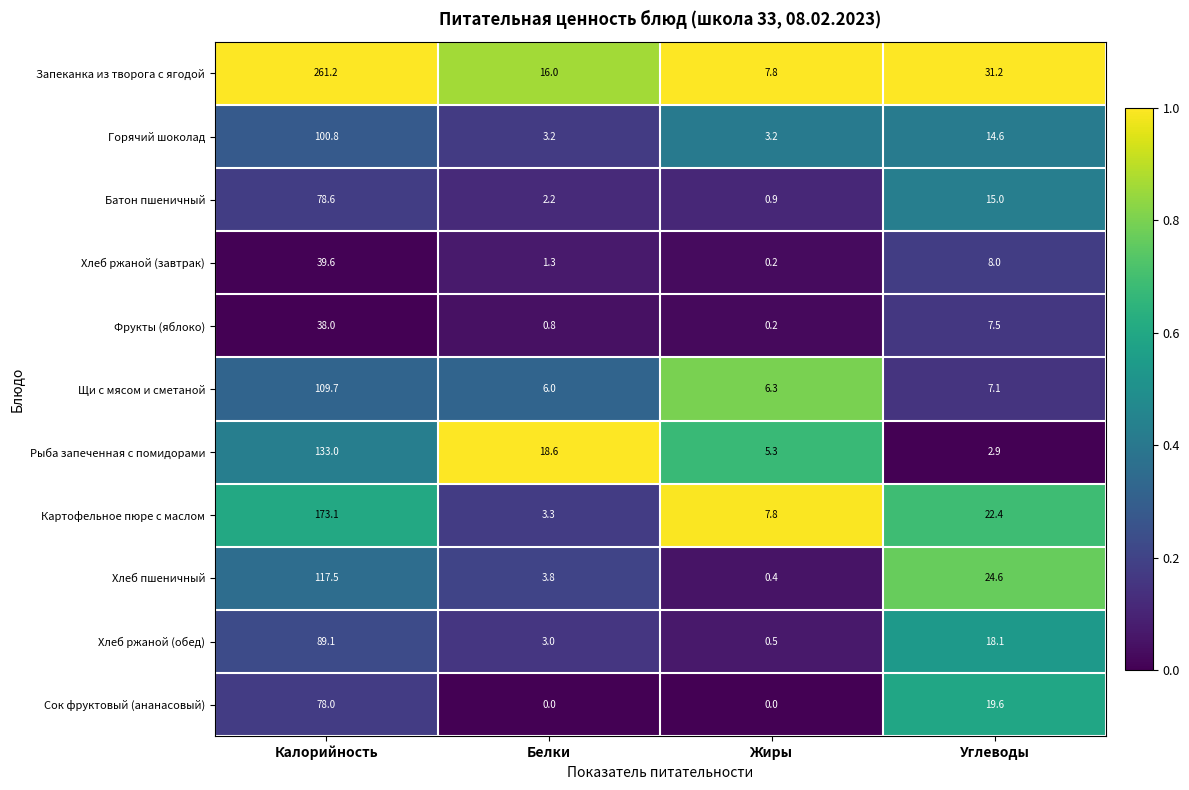

At how many categories does at least one series exceed 8?

3